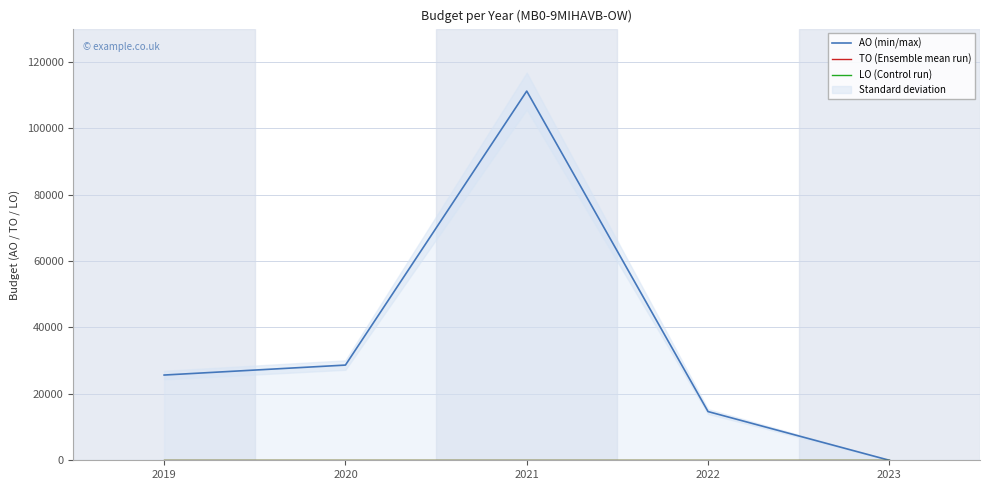

Rank the categories by TO (Ensemble mean run) value from highest to lowest.

2019, 2020, 2021, 2022, 2023